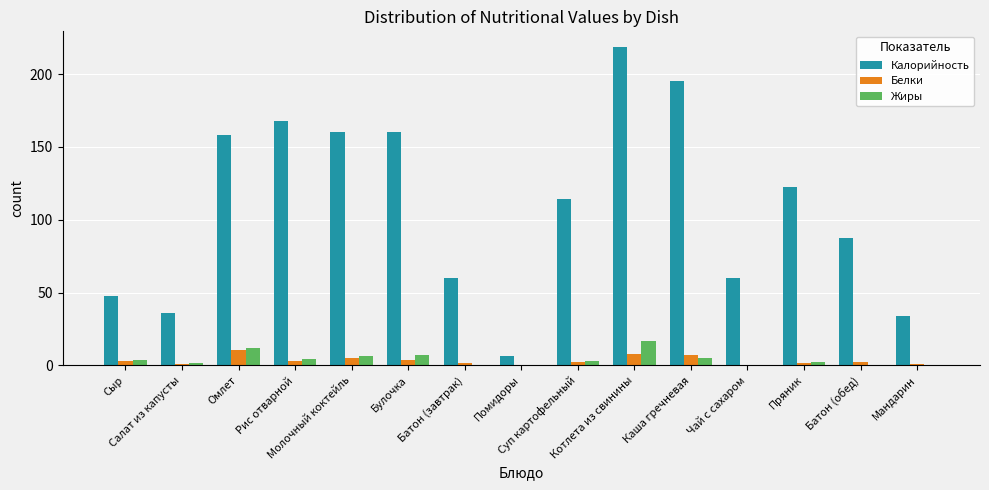

What is the highest value of the Калорийность series?

218.4